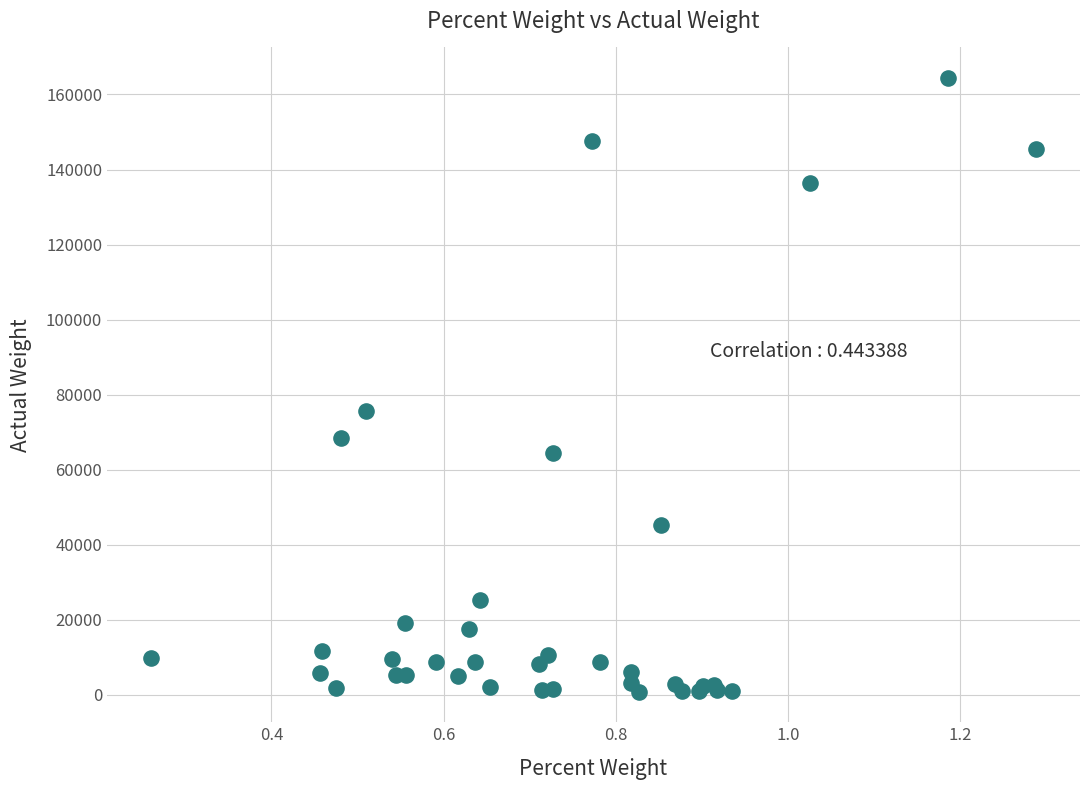

What Y value in the scatter plot is closest to 82584?

75561